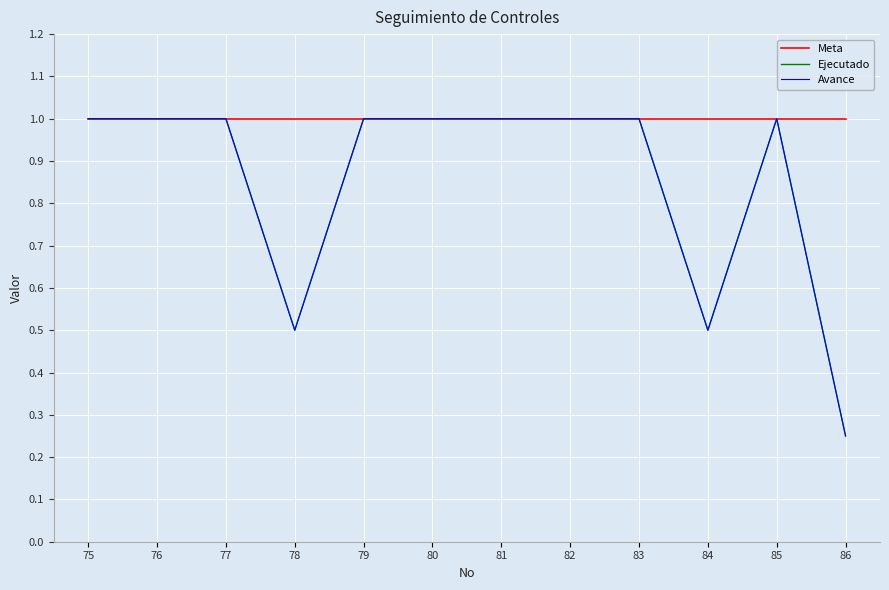

Does the chart display data point markers on the line(s)?

No